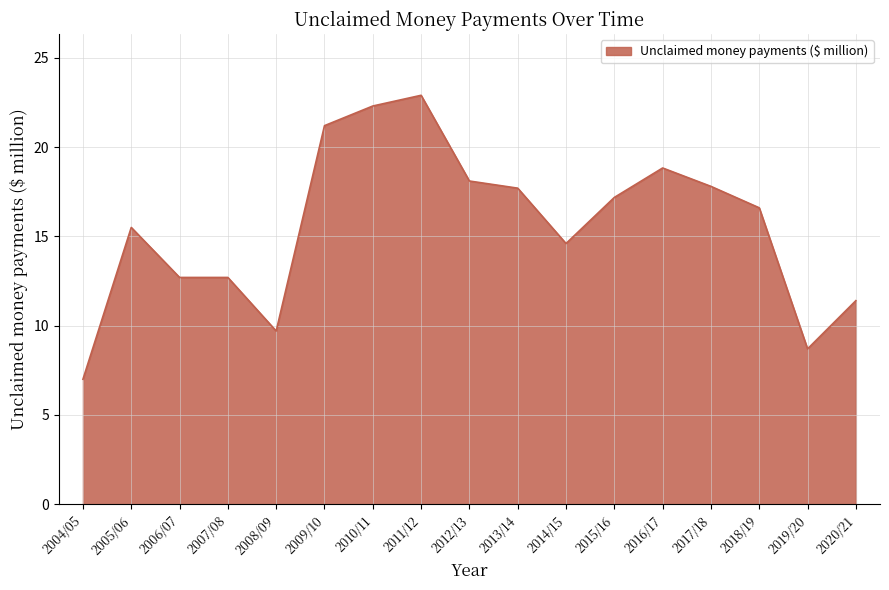

At which category does the data reach its first local peak?

2005/06